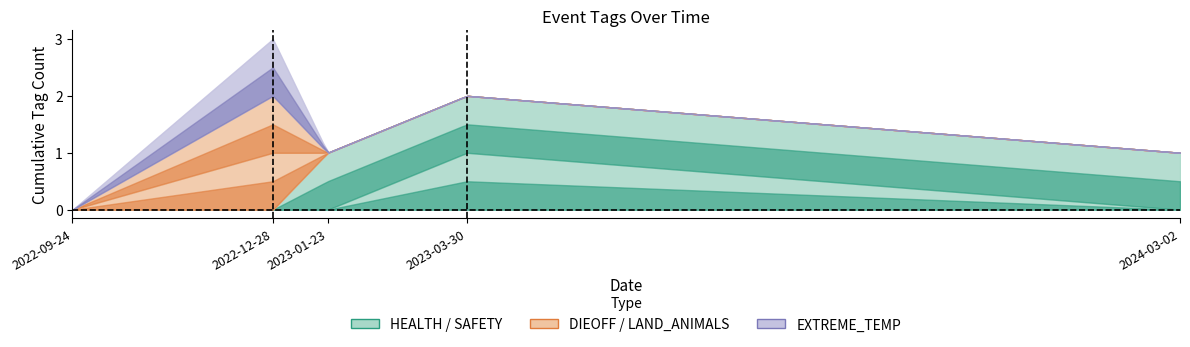

What position from the left is 2023-01-23?

3